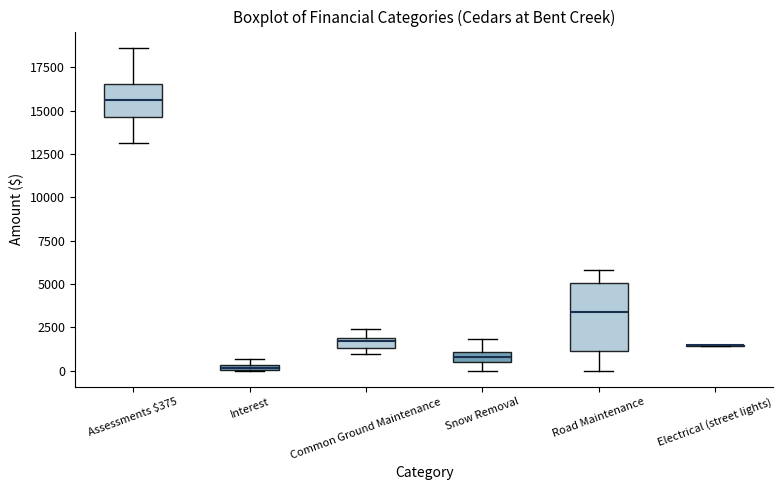

Where does the upper whisker of the box for Common Ground Maintenance end on the y-axis? The values are not printed on the chart, so give them approximately, as read against the axis.

2500